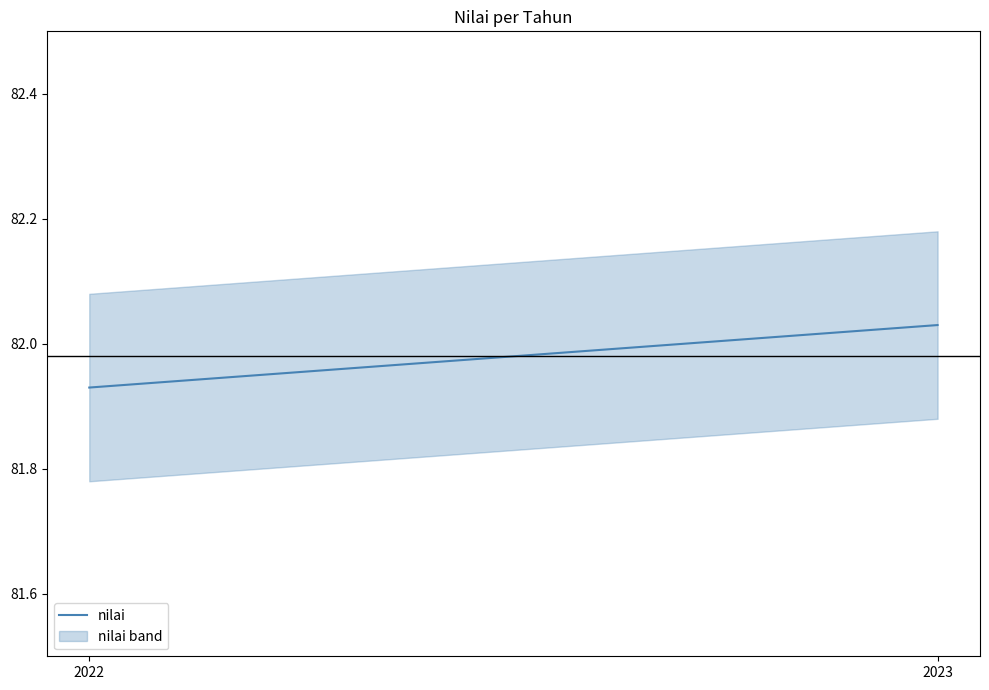

At which category does the chart reach its peak across all series?

2023